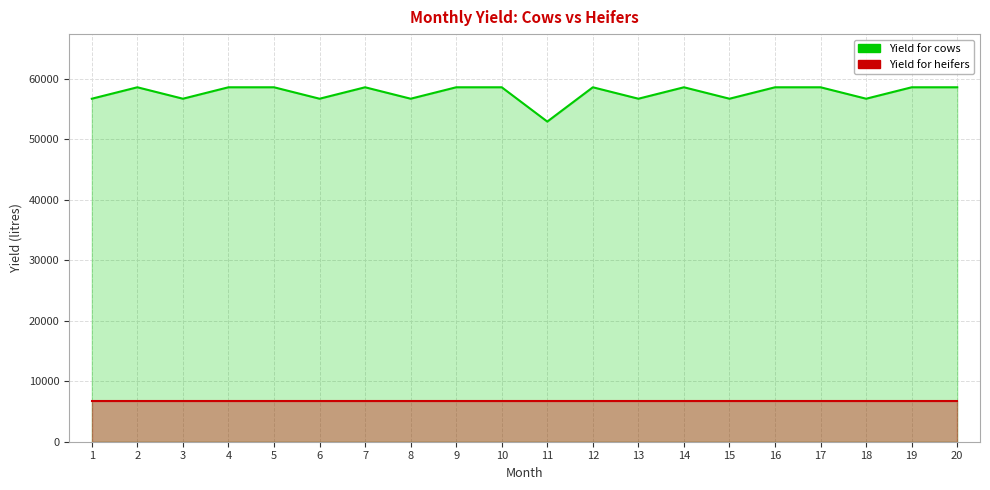

What is the average value?

57679.3